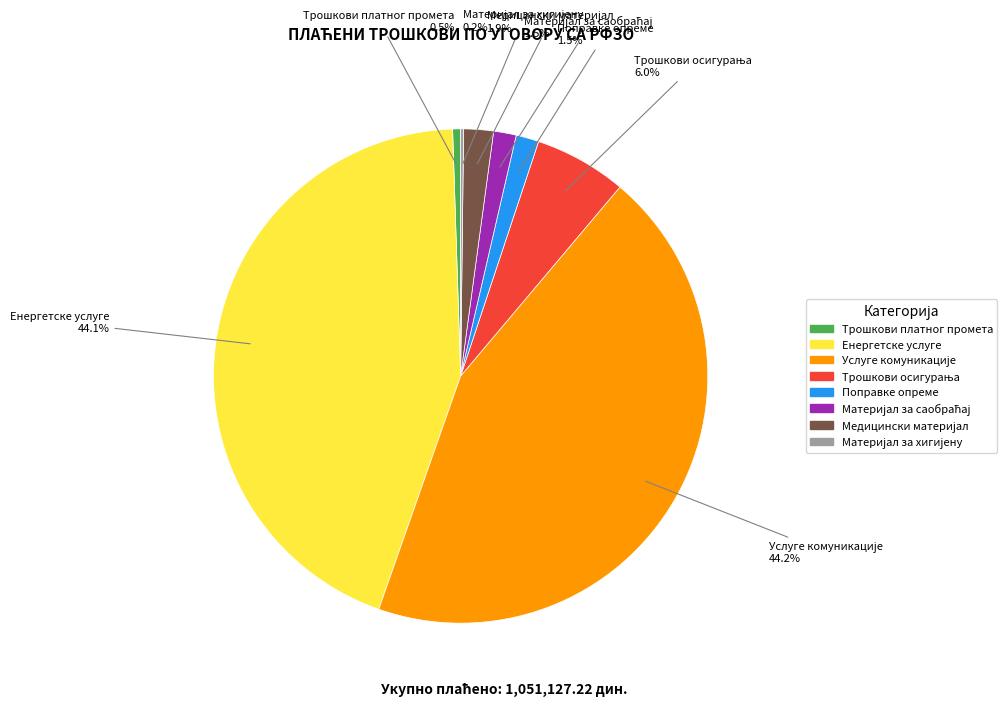

How much of the chart is everything except Поправке опреме?

98.5%